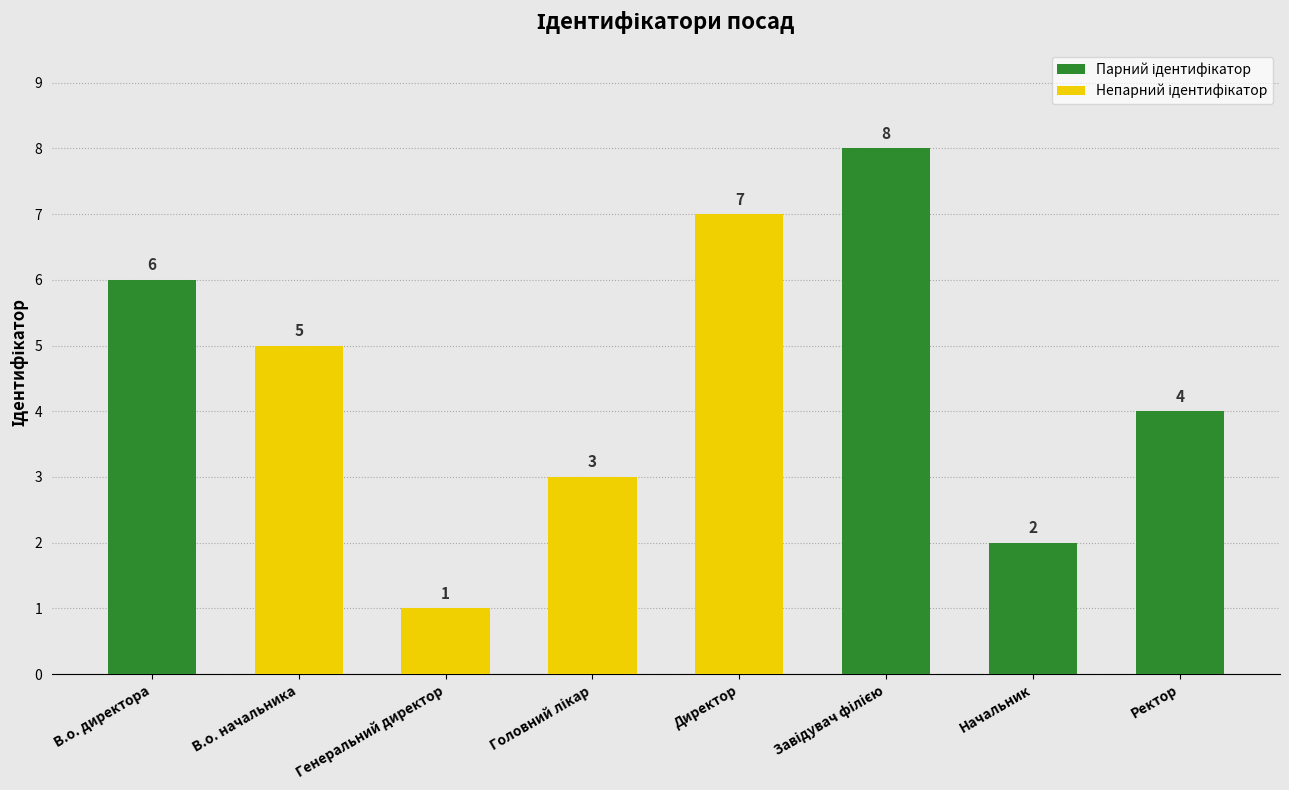

What is the ratio of the value at Начальник to the value at Директор?

0.3